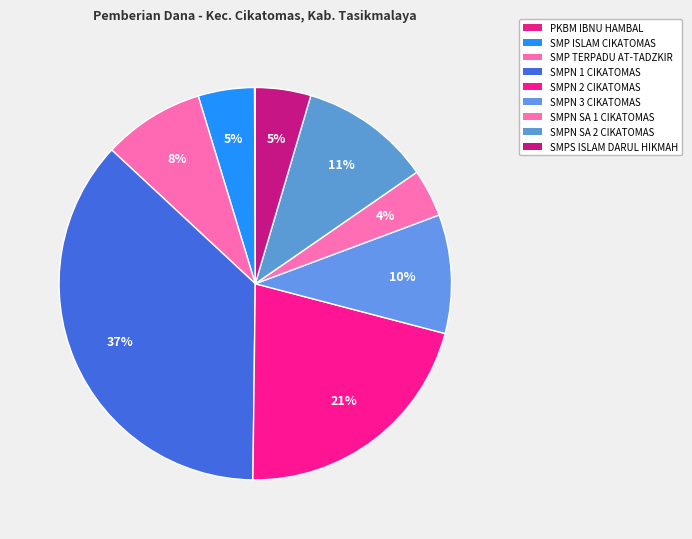

Rank the categories by value from highest to lowest.

SMPN 1 CIKATOMAS, SMPN 2 CIKATOMAS, SMPN SATU ATAP 2 CIKATOMAS, SMPN 3 CIKATOMAS, SMP TERPADU AT-TADZKIR, SMP ISLAM CIKATOMAS, SMPS ISLAM DARUL HIKMAH, SMPN SATU ATAP 1 CIKATOMAS, PKBM IBNU HAMBAL